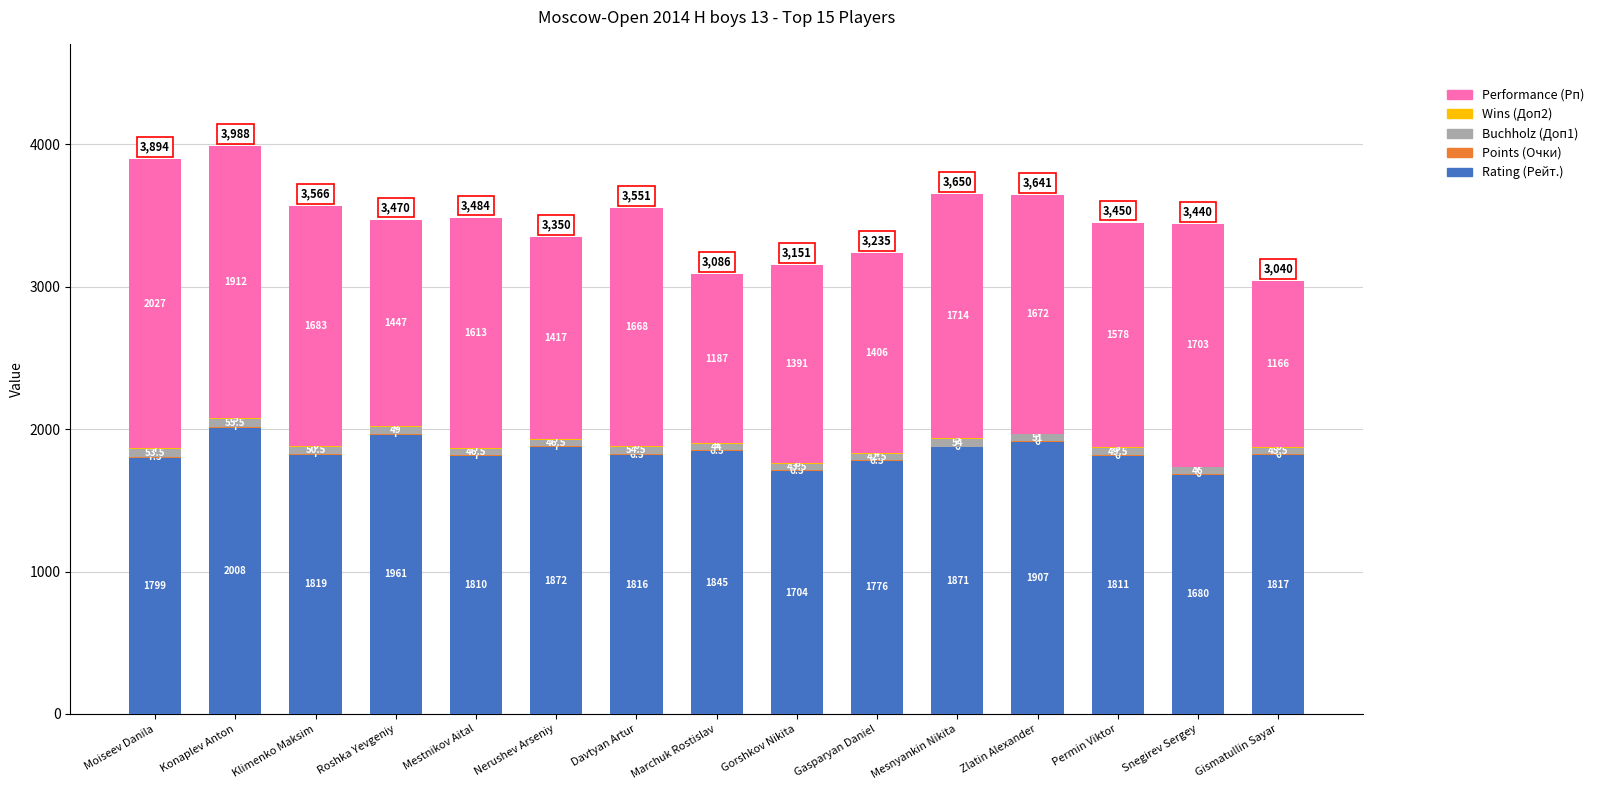

How many distinct data groups are displayed?

5